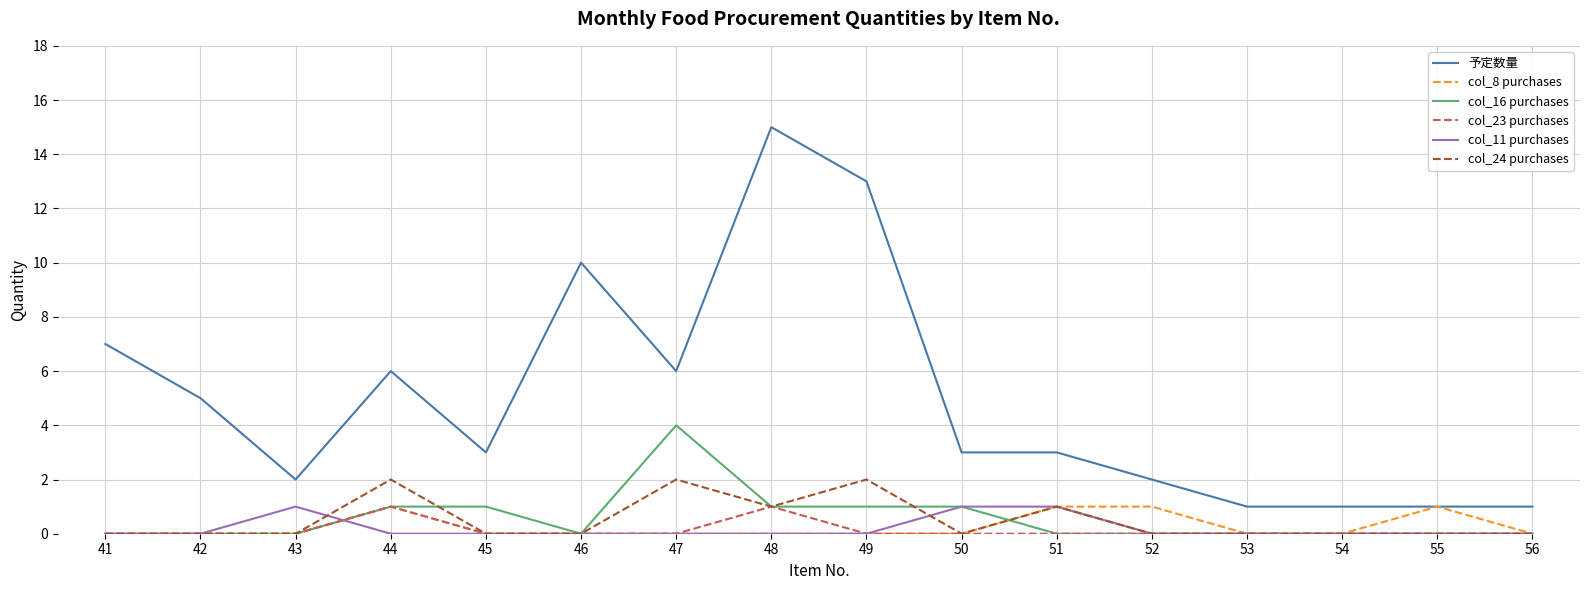

What is the greatest value displayed?

15